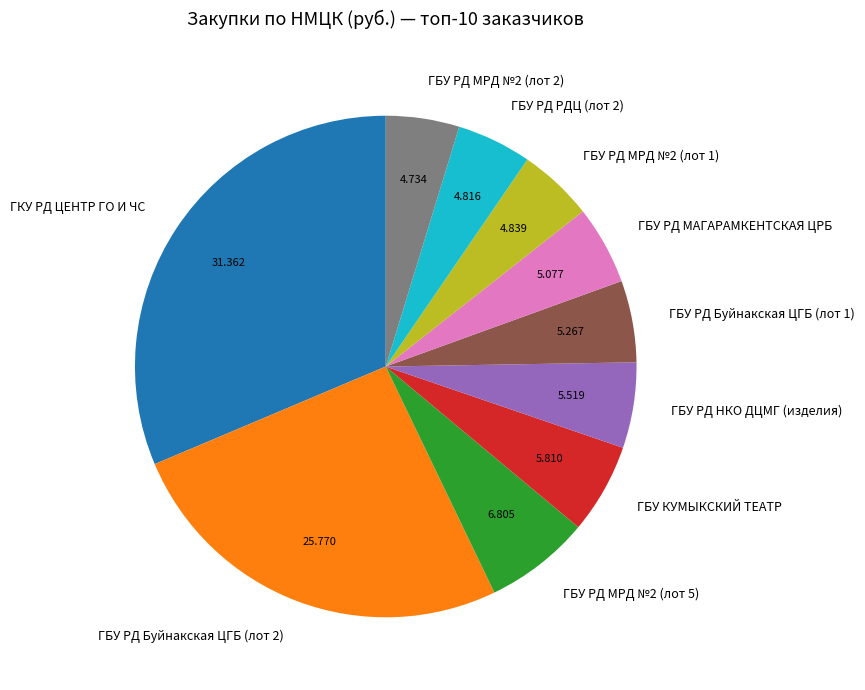

Combined, do ГБУ РД НКО ДЦМГ (изделия) and ГБУ РД МРД №2 (лот 2) account for over 50%?

No